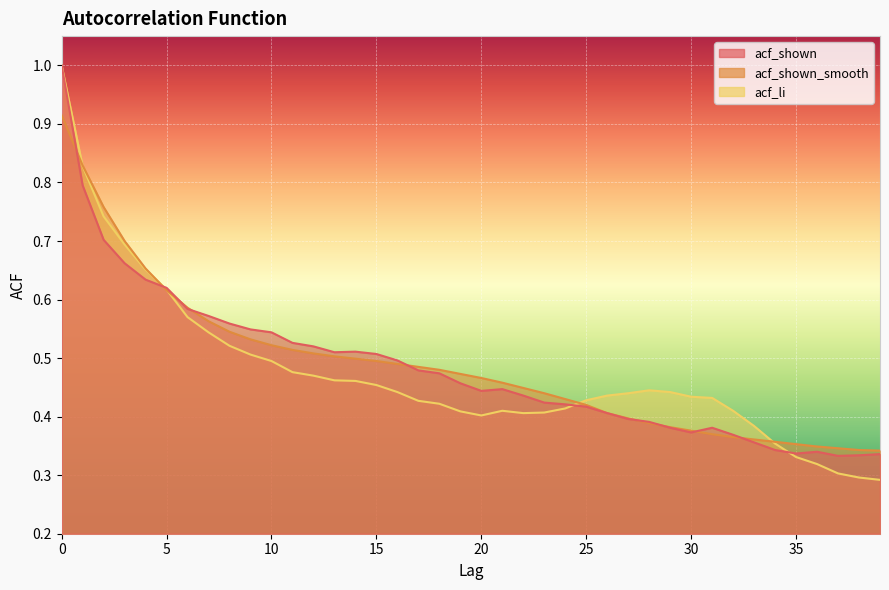

Rank the series by their average value, from highest to lowest.

acf_shown_smooth, acf_shown, acf_li